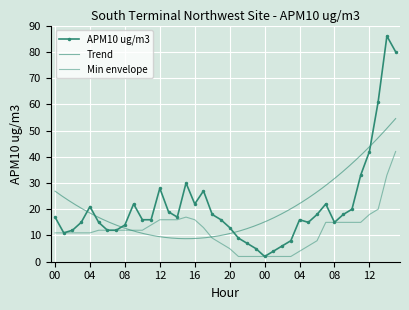

Approximately how many times larger is the value at 10 compared to 00?

8.0